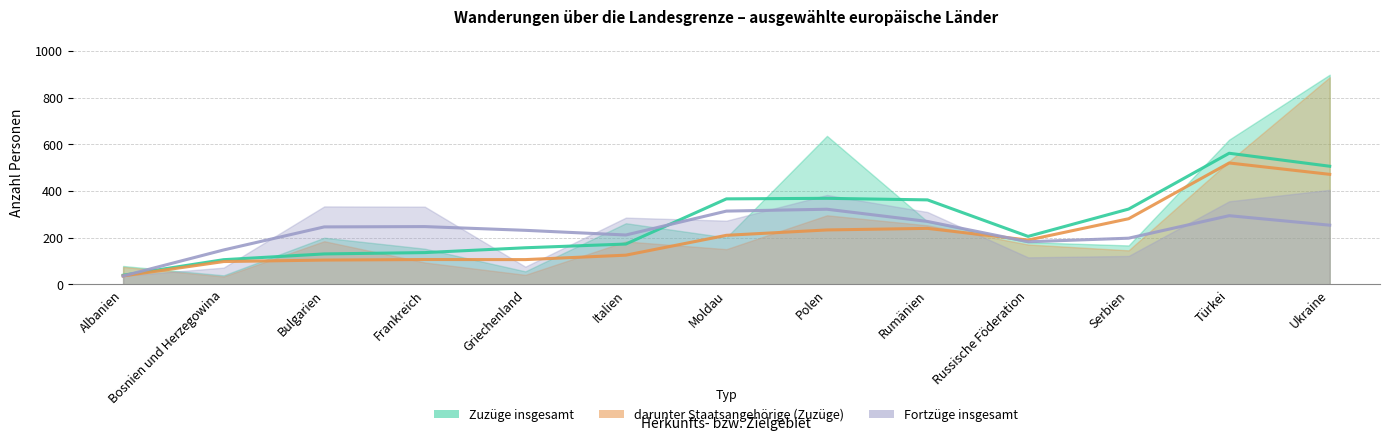

At how many categories does at least one series exceed 148?

10